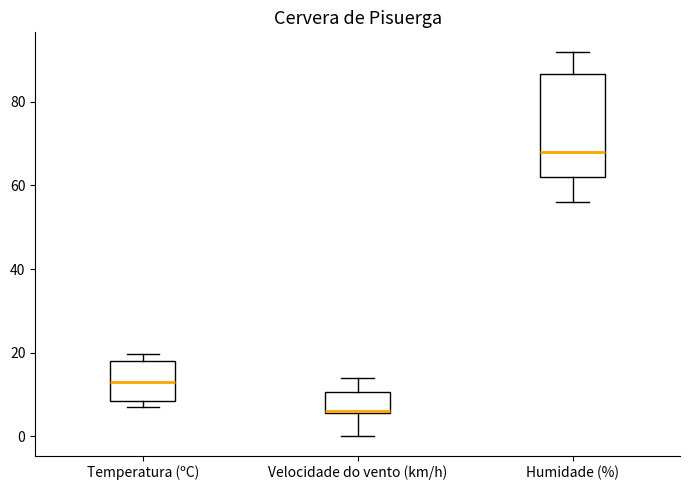

Reading left to right, read every box against the y-axis: the position of its median line, the range the box covers, and the ends of its whiskers. The values are not printed on the chart, so give them approximately, as read against the axis.

Temperatura (ºC): median 14, box 8 to 18, whiskers 6 to 20
Velocidade do vento (km/h): median 6, box 6 to 10, whiskers 0 to 14
Humidade (%): median 68, box 62 to 86, whiskers 56 to 92